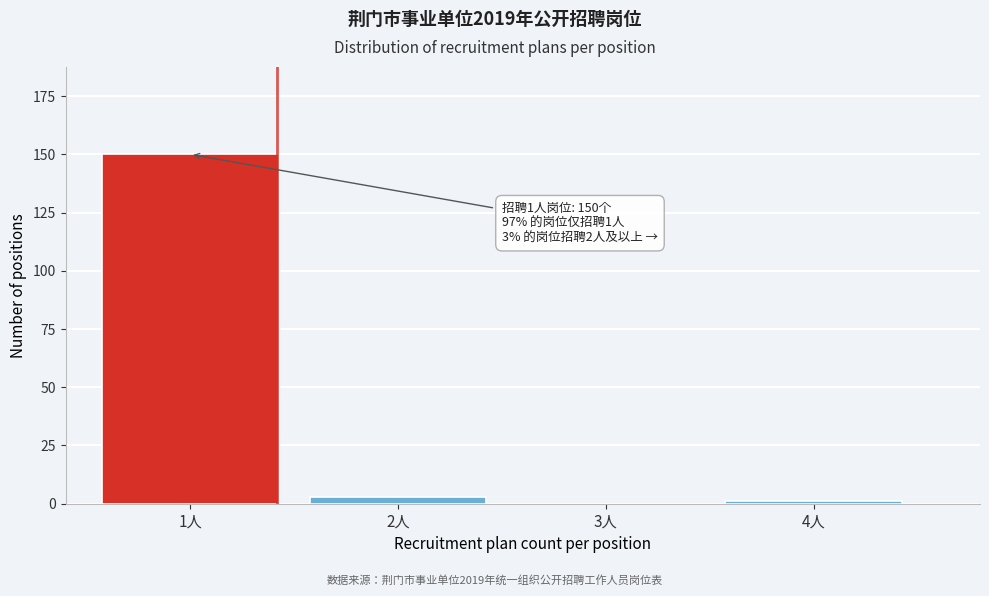

Reading right to left, list all the values displayed in this chart.

4人=1	3人=0	2人=3	1人=150